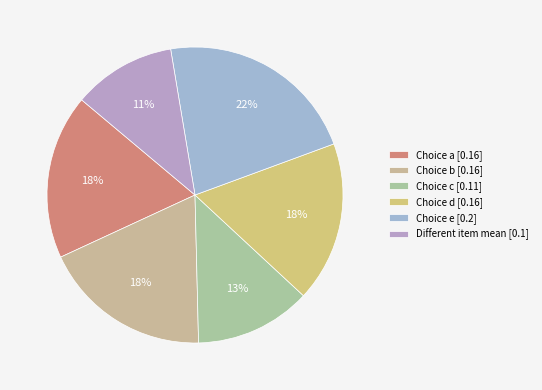

What is the smallest slice in the pie chart?

Different item mean [0.1]